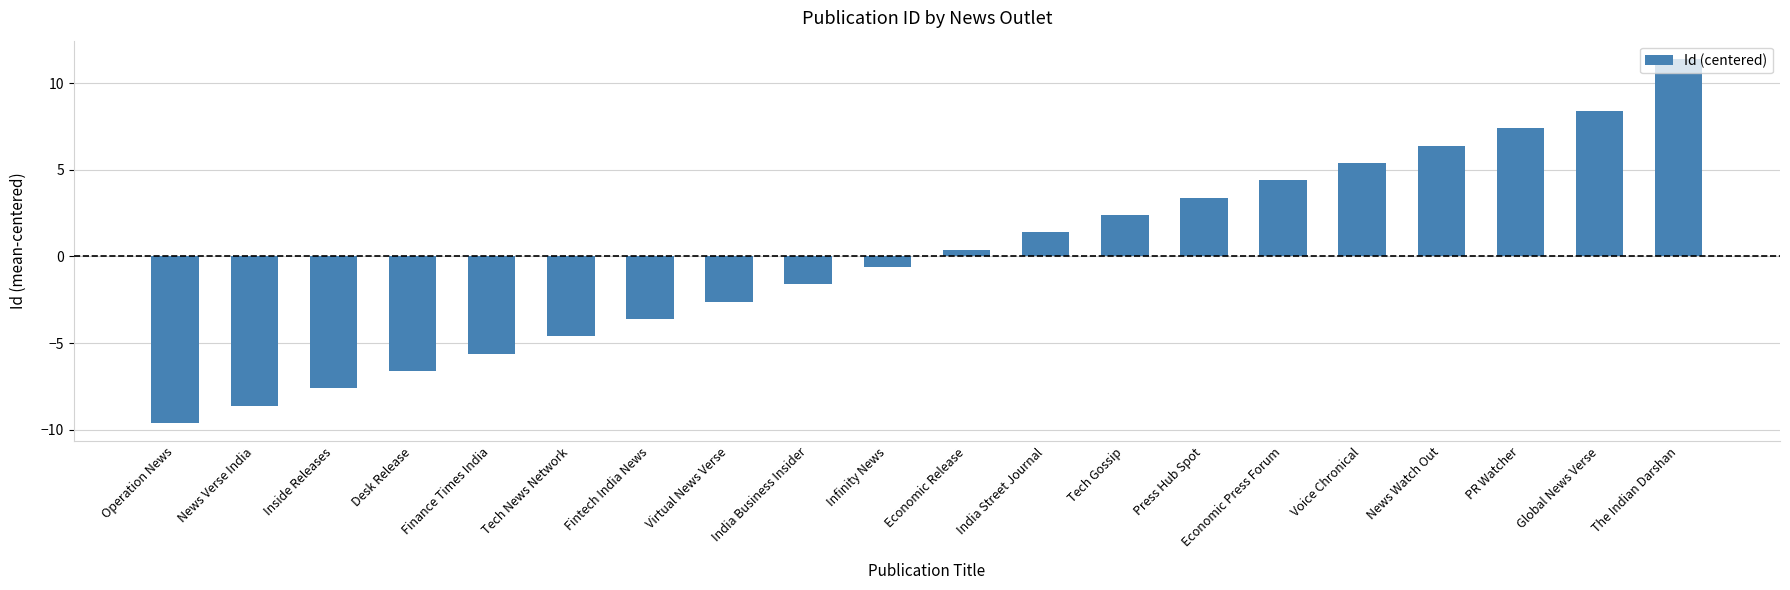

Reading right to left, list all the values displayed in this chart.

11.4	8.4	7.4	6.4	5.4	4.4	3.4	2.4	1.4	0.4	-0.6	-1.6	-2.6	-3.6	-4.6	-5.6	-6.6	-7.6	-8.6	-9.6